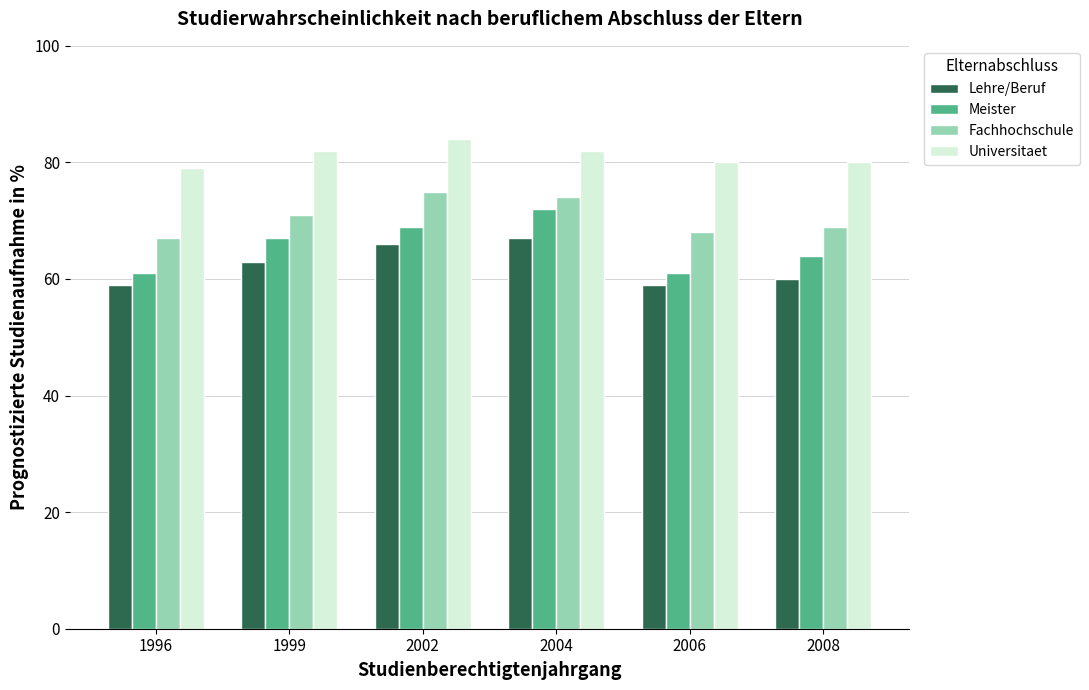

Reading right to left, list all the values displayed in this chart.

Lehre/Beruf: 2008=60	2006=59	2004=67	2002=66	1999=63	1996=59
Meister: 2008=64	2006=61	2004=72	2002=69	1999=67	1996=61
Fachhochschule: 2008=69	2006=68	2004=74	2002=75	1999=71	1996=67
Universitaet: 2008=80	2006=80	2004=82	2002=84	1999=82	1996=79